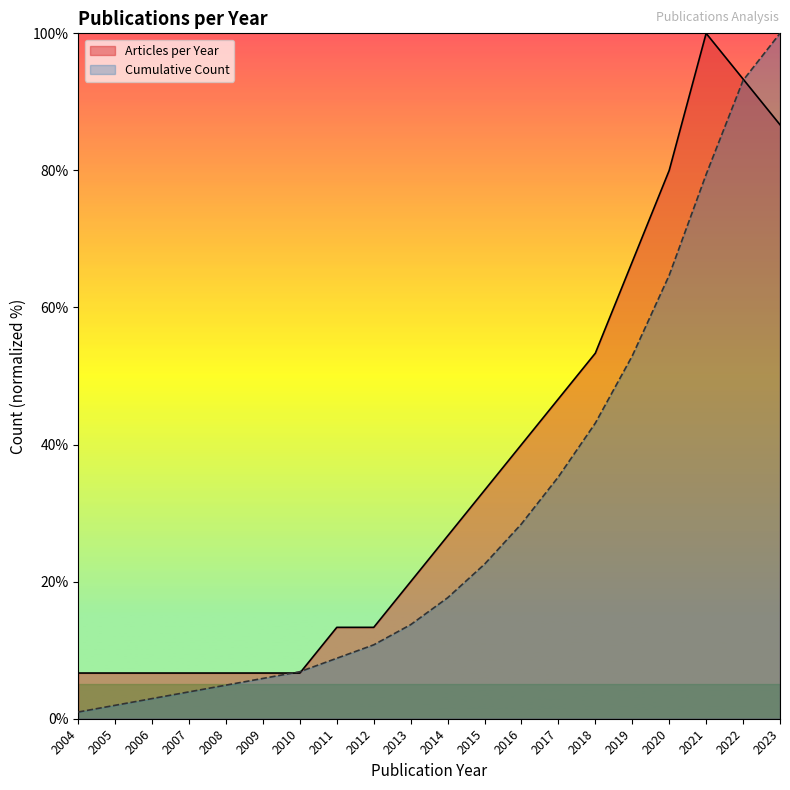

Reading right to left, list all the values displayed in this chart.

Articles per Year: 86.7	93.3	100.0	80.0	66.7	53.3	46.7	40.0	33.3	26.7	20.0	13.3	13.3	6.7	6.7	6.7	6.7	6.7	6.7	6.7
Cumulative Count: 100.0	93.1	79.4	64.7	52.9	43.1	35.3	28.4	22.5	17.6	13.7	10.8	8.8	6.9	5.9	4.9	3.9	2.9	2.0	1.0